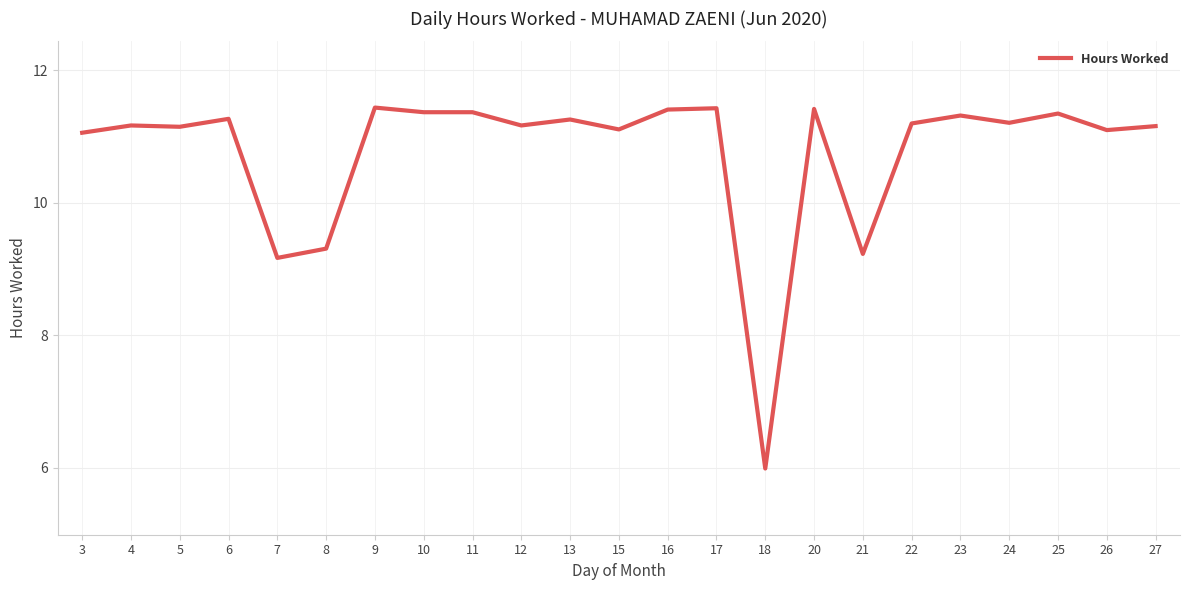

True or false: the data shows 12.6 at 8.

False